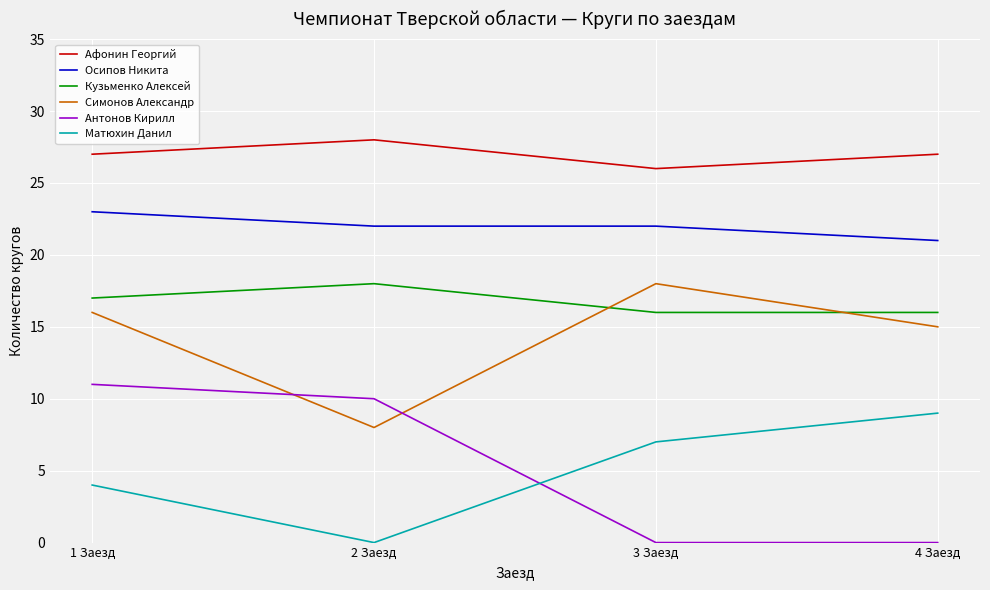

What is the difference between the Симонов Александр values at 1 Заезд and 4 Заезд?

1